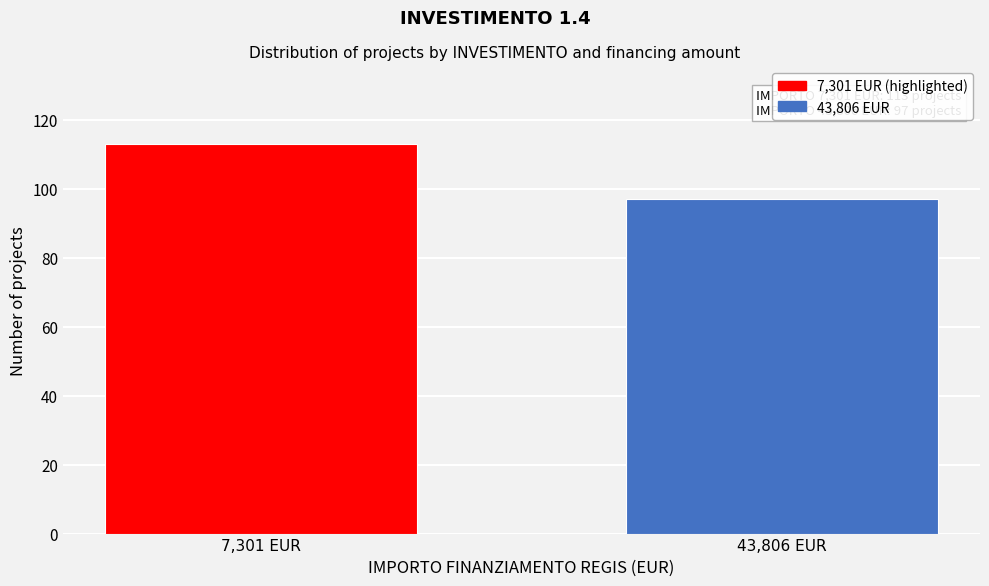

Reading right to left, what are all the values shown in this chart?

43,806 EUR=97	7,301 EUR=113